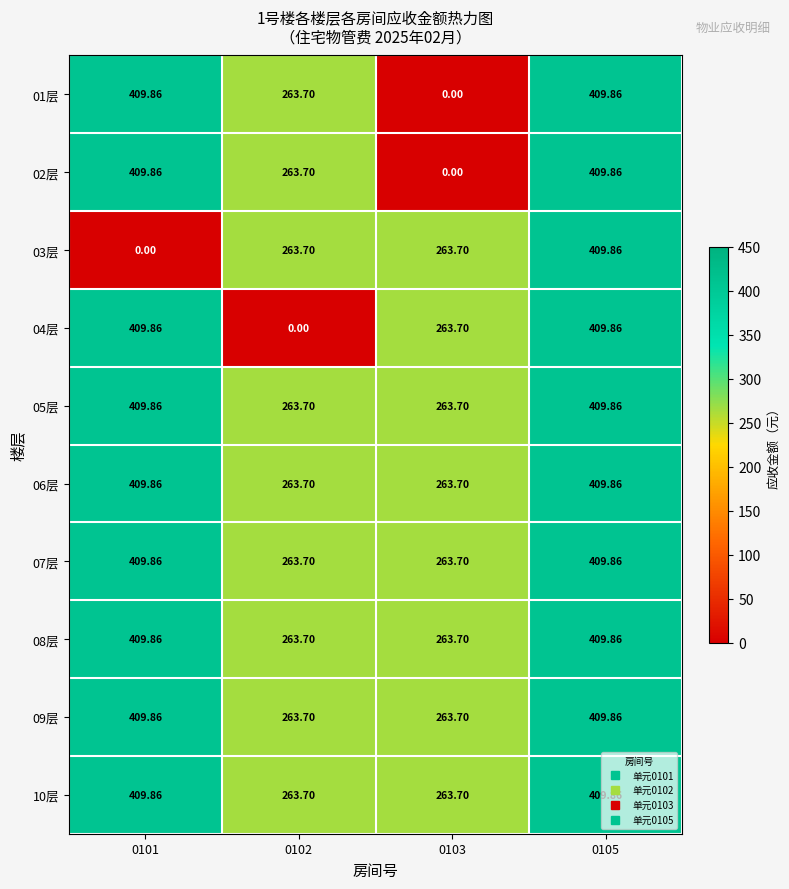

Reading right to left, transcribe all the data shown in this chart.

01层: 0105=409.9	0103=0.0	0102=263.7	0101=409.9
02层: 0105=409.9	0103=0.0	0102=263.7	0101=409.9
03层: 0105=409.9	0103=263.7	0102=263.7	0101=0.0
04层: 0105=409.9	0103=263.7	0102=0.0	0101=409.9
05层: 0105=409.9	0103=263.7	0102=263.7	0101=409.9
06层: 0105=409.9	0103=263.7	0102=263.7	0101=409.9
07层: 0105=409.9	0103=263.7	0102=263.7	0101=409.9
08层: 0105=409.9	0103=263.7	0102=263.7	0101=409.9
09层: 0105=409.9	0103=263.7	0102=263.7	0101=409.9
10层: 0105=409.9	0103=263.7	0102=263.7	0101=409.9